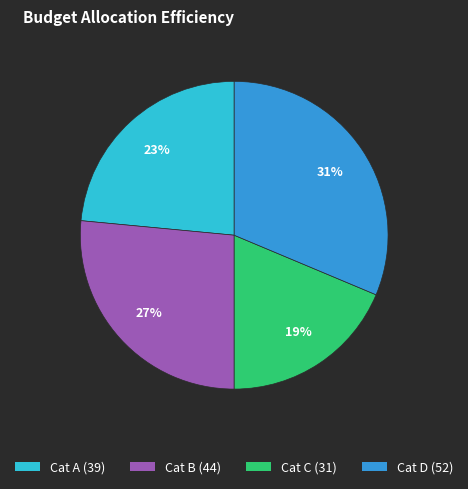

How many slices are in this pie chart?

4